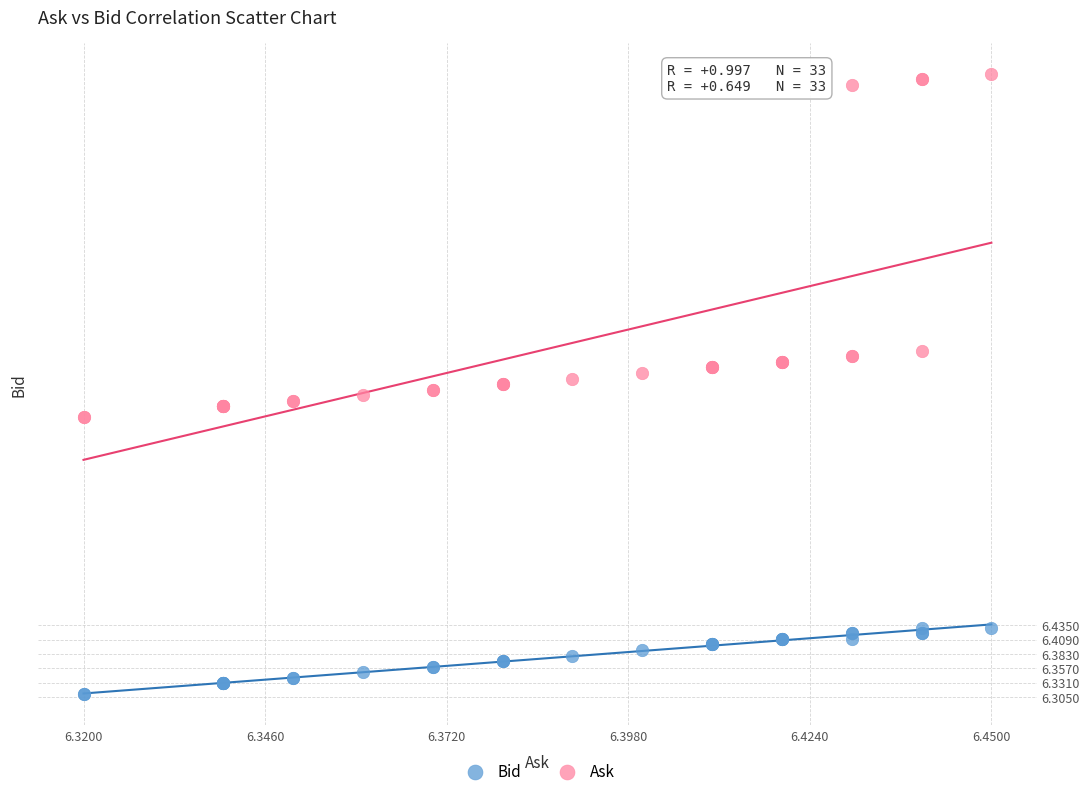

Which series has the largest Y range (max minus min)?

Ask